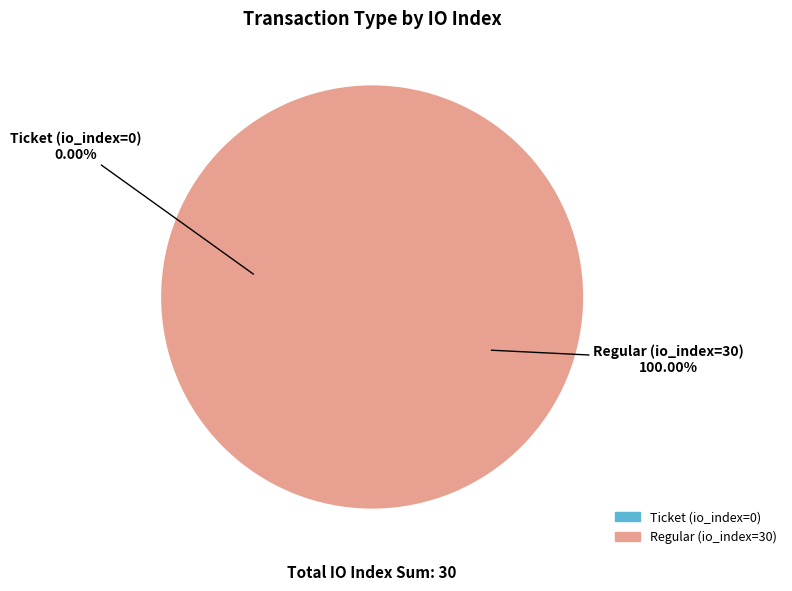

Rank the categories by value from highest to lowest.

Regular (io_index=30), Ticket (io_index=0)